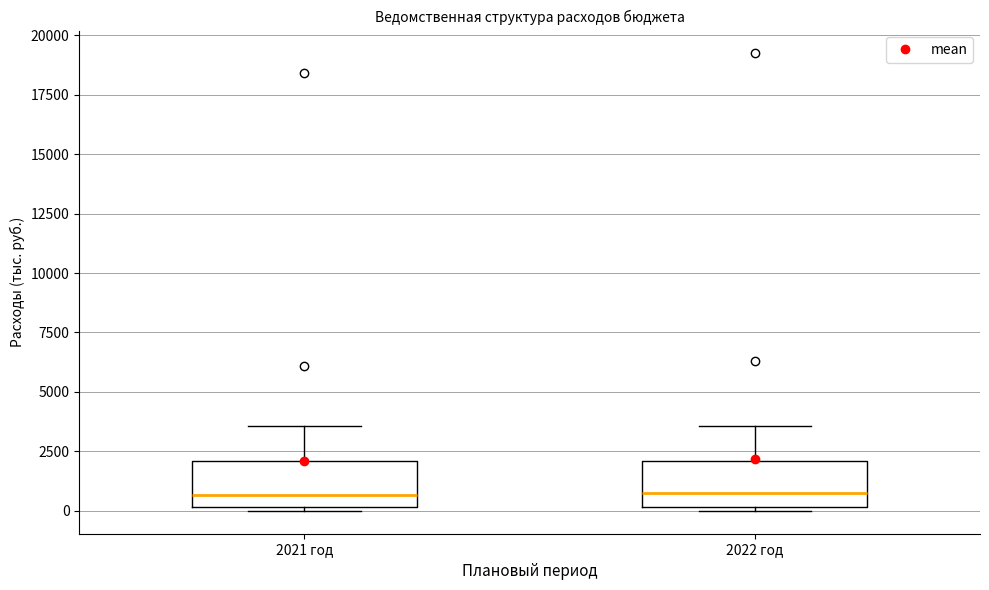

Where is the lower edge of the box for 2021 год on the y-axis? The values are not printed on the chart, so give them approximately, as read against the axis.

0